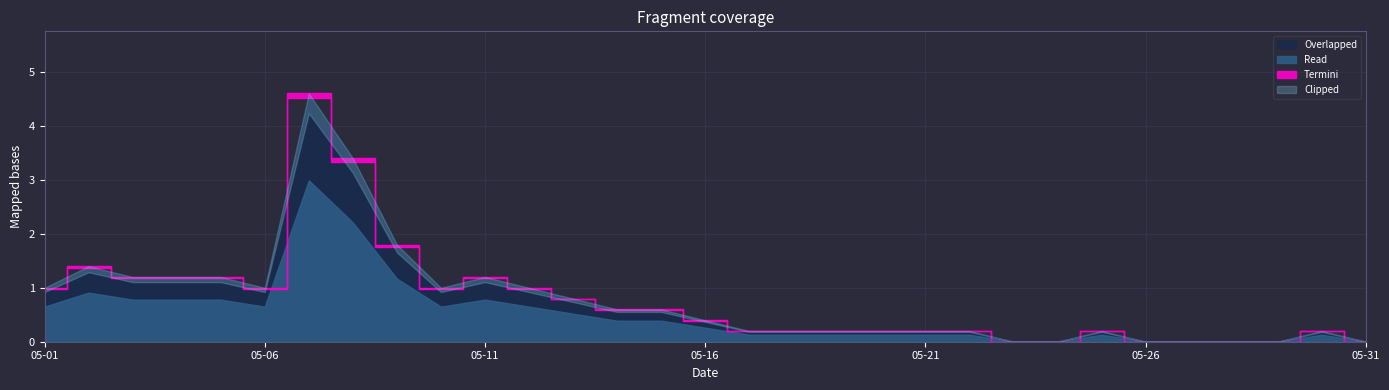

Which label corresponds to the largest value in the chart?

2018-05-07